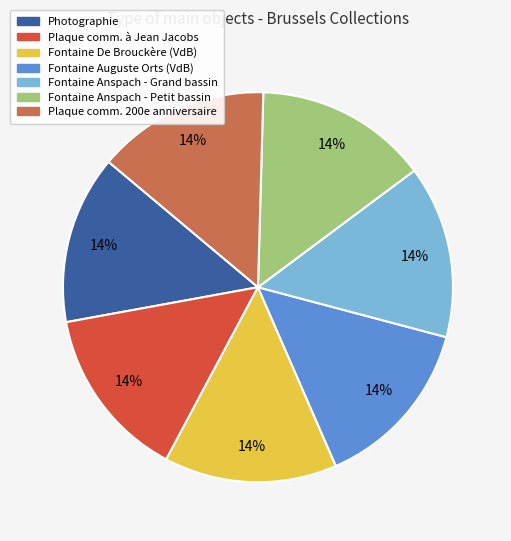

To the nearest percent, what is the average slice percentage?

14%